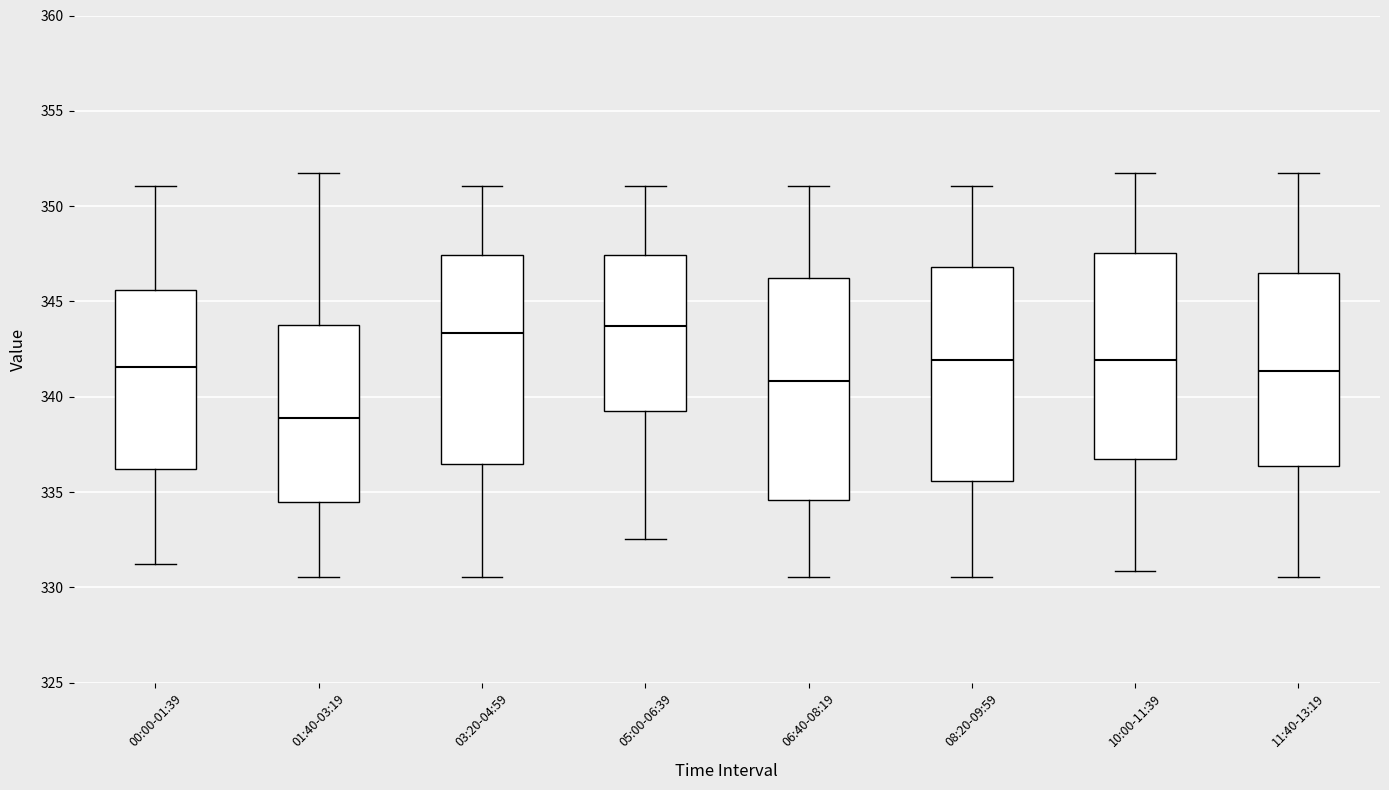

Reading left to right, read every box against the y-axis: the position of its median line, the range the box covers, and the ends of its whiskers. The values are not printed on the chart, so give them approximately, as read against the axis.

00:00-01:39: median 341.5, box 336.0 to 345.5, whiskers 331.0 to 351.0
01:40-03:19: median 339.0, box 334.5 to 344.0, whiskers 330.5 to 352.0
03:20-04:59: median 343.5, box 336.5 to 347.5, whiskers 330.5 to 351.0
05:00-06:39: median 343.5, box 339.5 to 347.5, whiskers 332.5 to 351.0
06:40-08:19: median 341.0, box 334.5 to 346.0, whiskers 330.5 to 351.0
08:20-09:59: median 342.0, box 335.5 to 347.0, whiskers 330.5 to 351.0
10:00-11:39: median 342.0, box 336.5 to 347.5, whiskers 331.0 to 352.0
11:40-13:19: median 341.5, box 336.5 to 346.5, whiskers 330.5 to 352.0